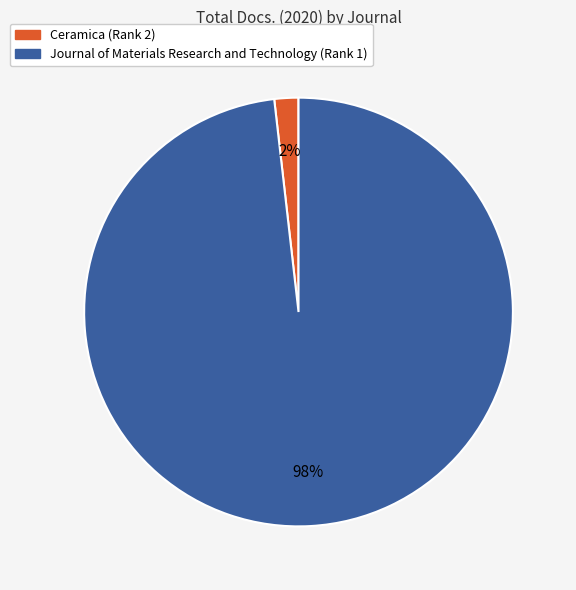

Is there any slice that represents more than half of the pie?

Yes